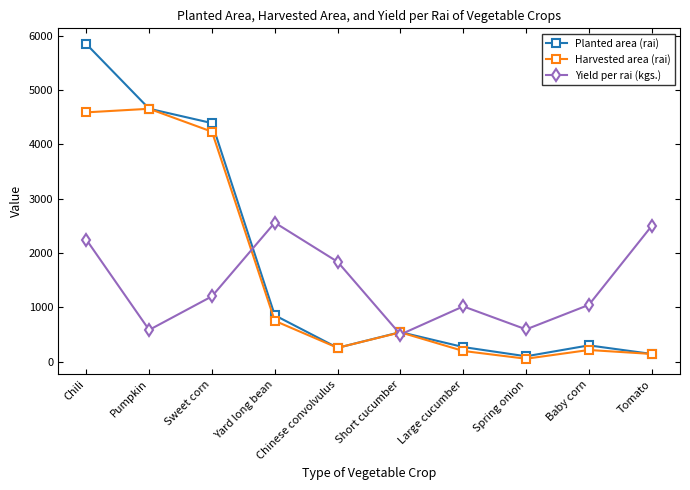

What is the difference between the highest and lowest values at Chili?

3599